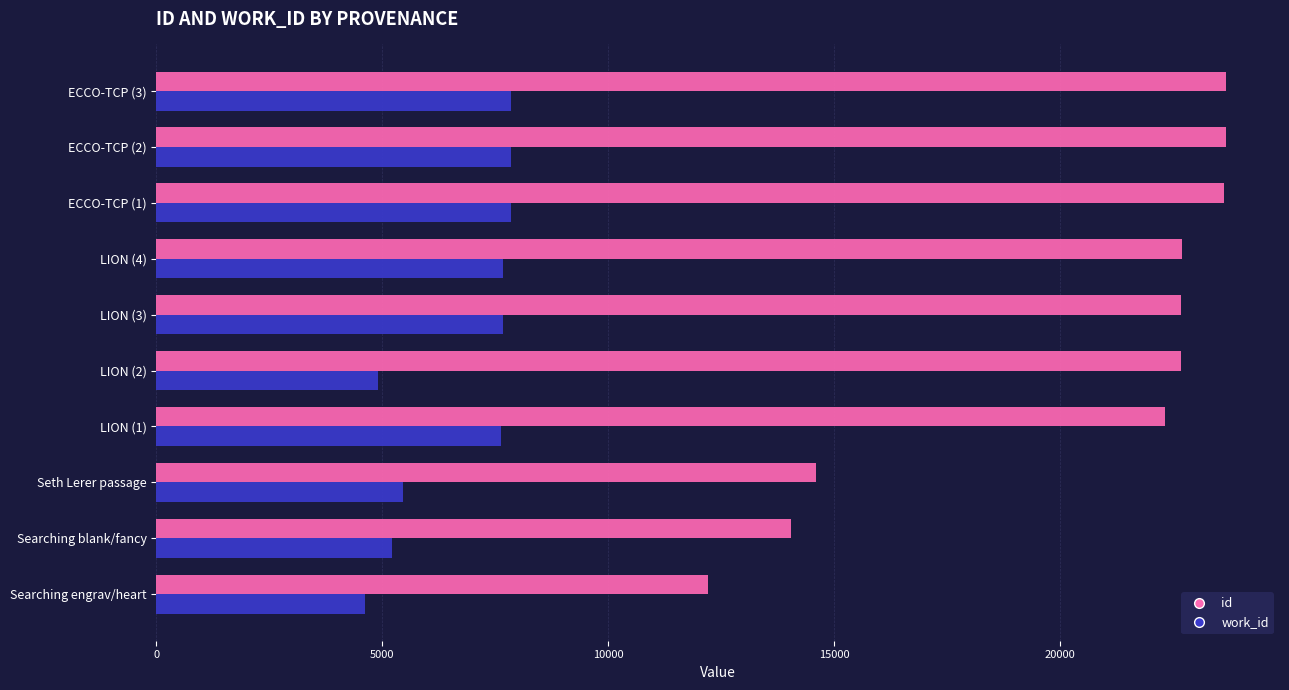

At how many categories does at least one series exceed 22998?

3